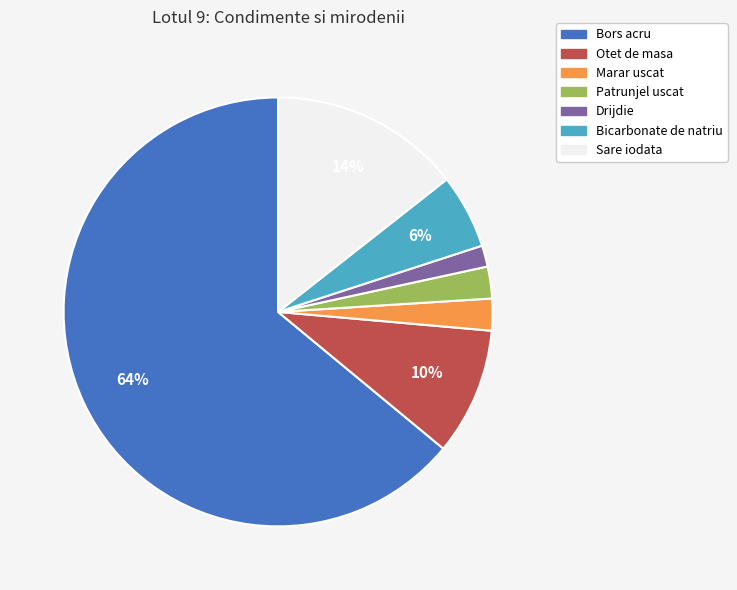

Between Marar uscat and Bicarbonate de natriu, which is larger?

Bicarbonate de natriu